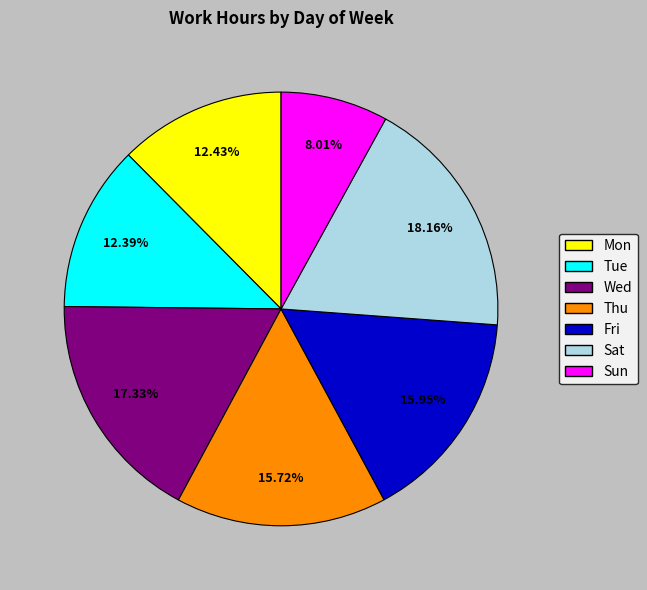

What percentage is NOT represented by Fri?

84.0%